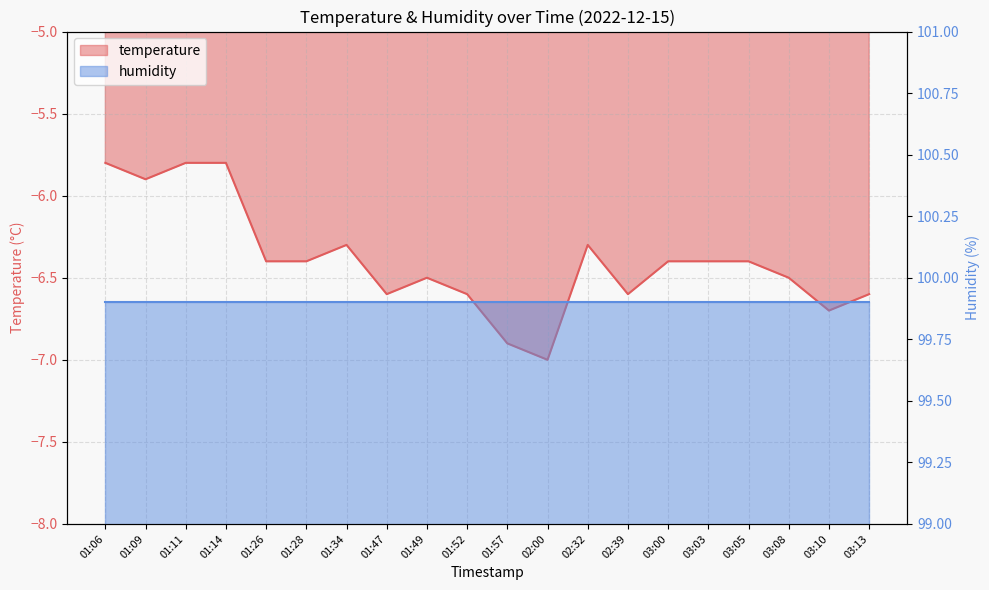

Is it true that the value at 01:26 is -6.4?

True